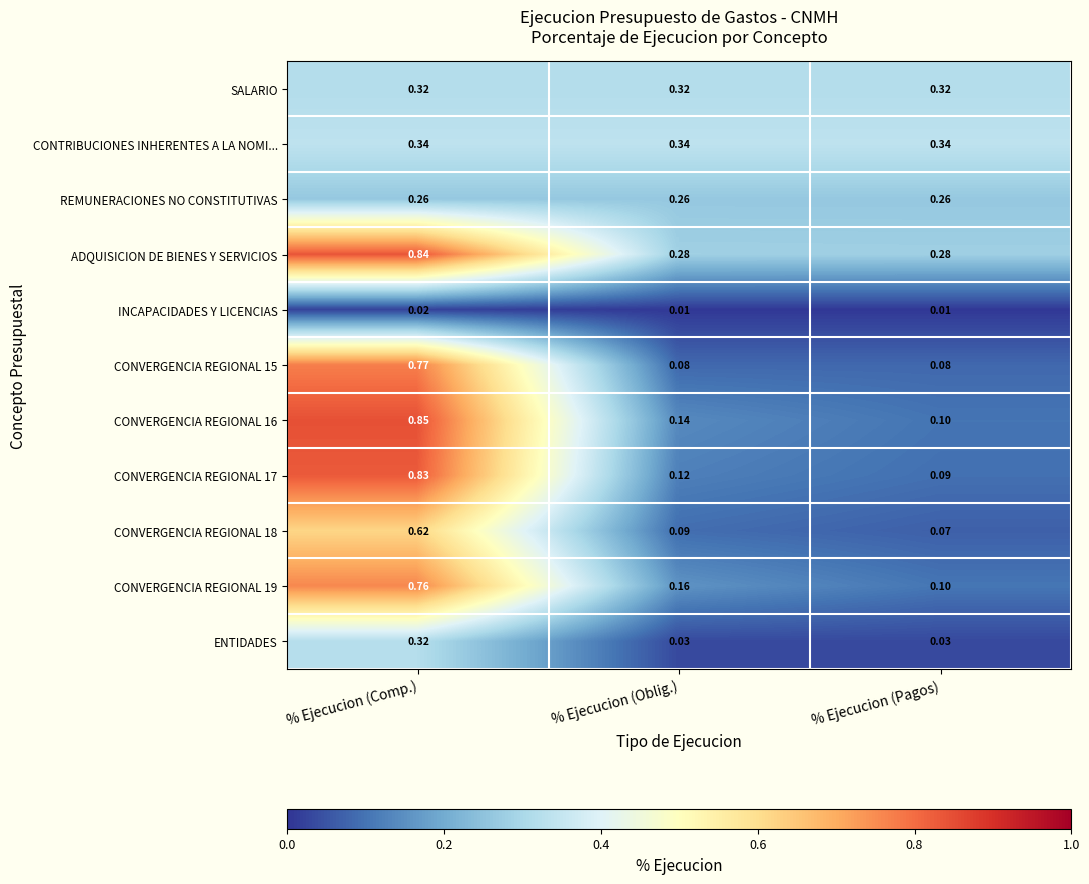

Rank the categories by CONVERGENCIA REGIONAL 18 value from highest to lowest.

% Ejecucion (Comp.), % Ejecucion (Oblig.), % Ejecucion (Pagos)